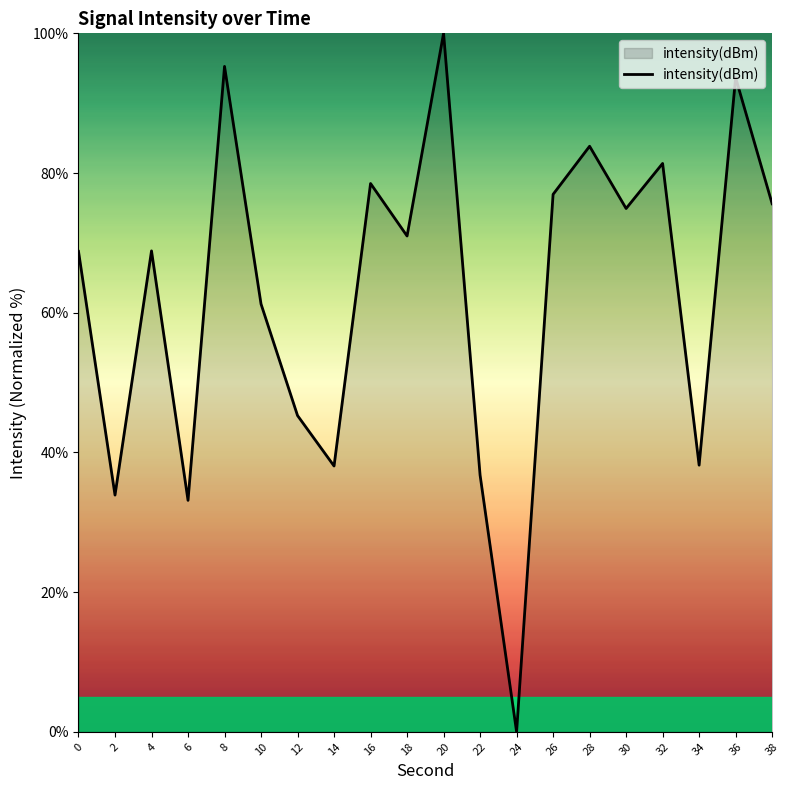

True or false: the data has more than 0 interior local peaks.

True